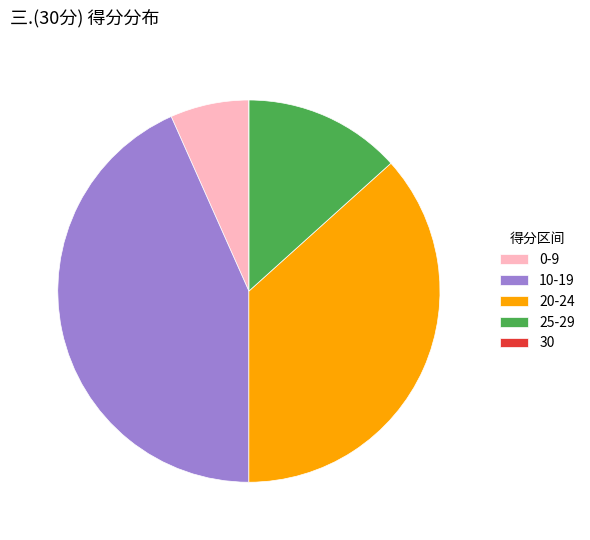

Do 10-19 and 20-24 together represent more than half of the pie?

Yes